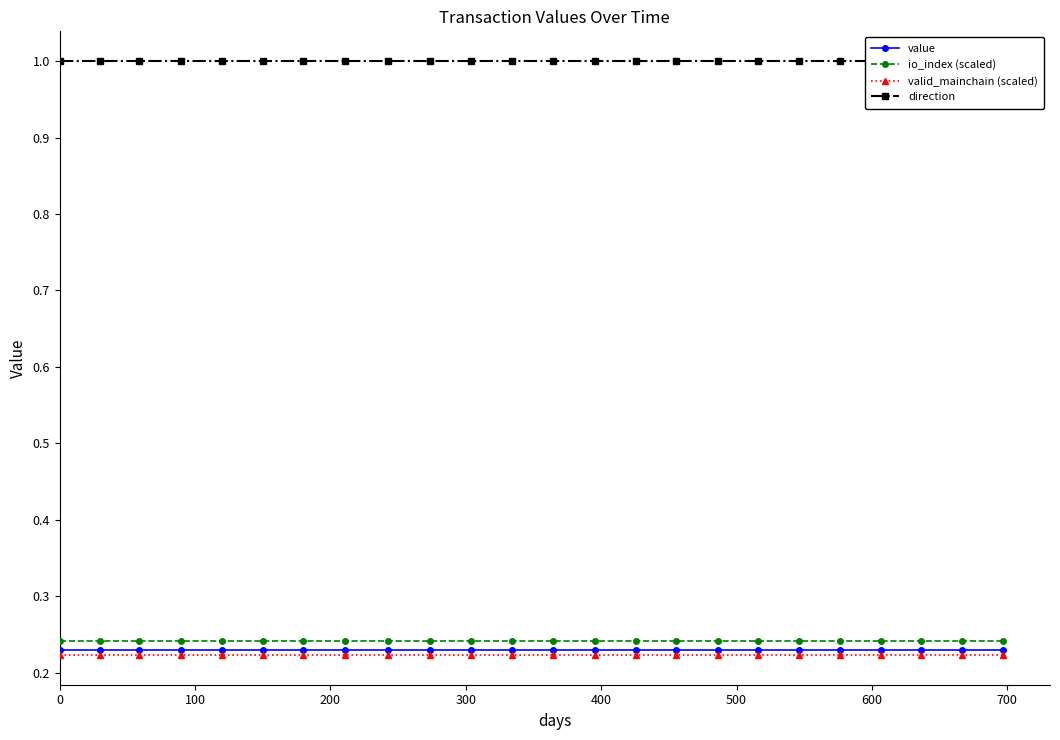

Rank the series by their maximum value, from highest to lowest.

direction, io_index (scaled), value, valid_mainchain (scaled)